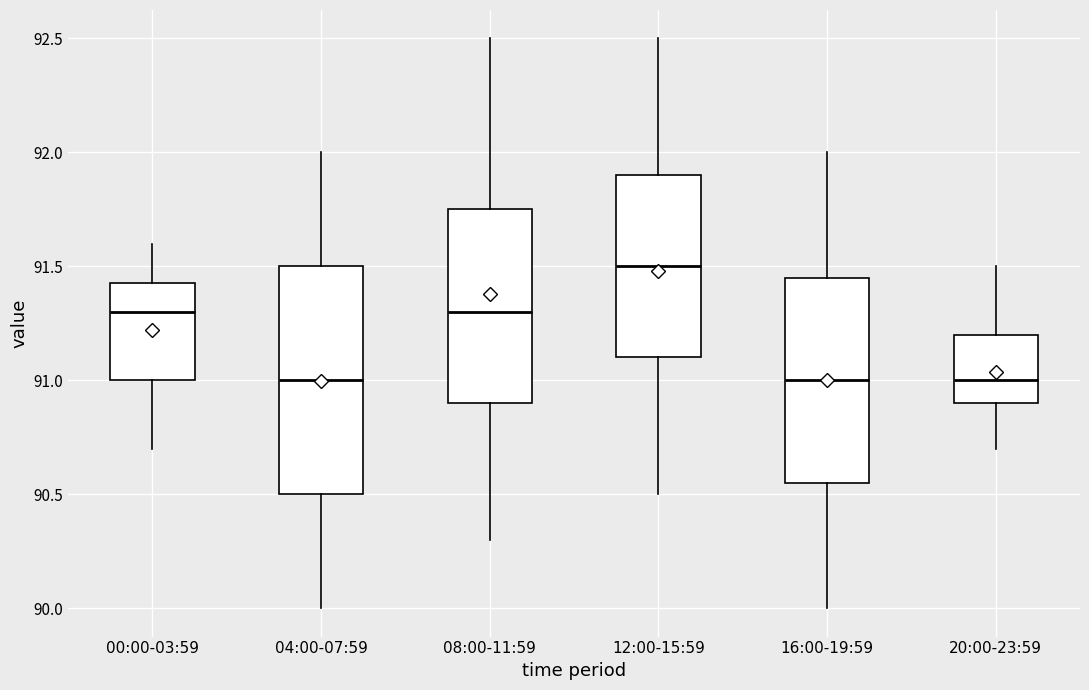

Comparing the boxes themselves (not the whiskers), which one is the tallest?

04:00-07:59